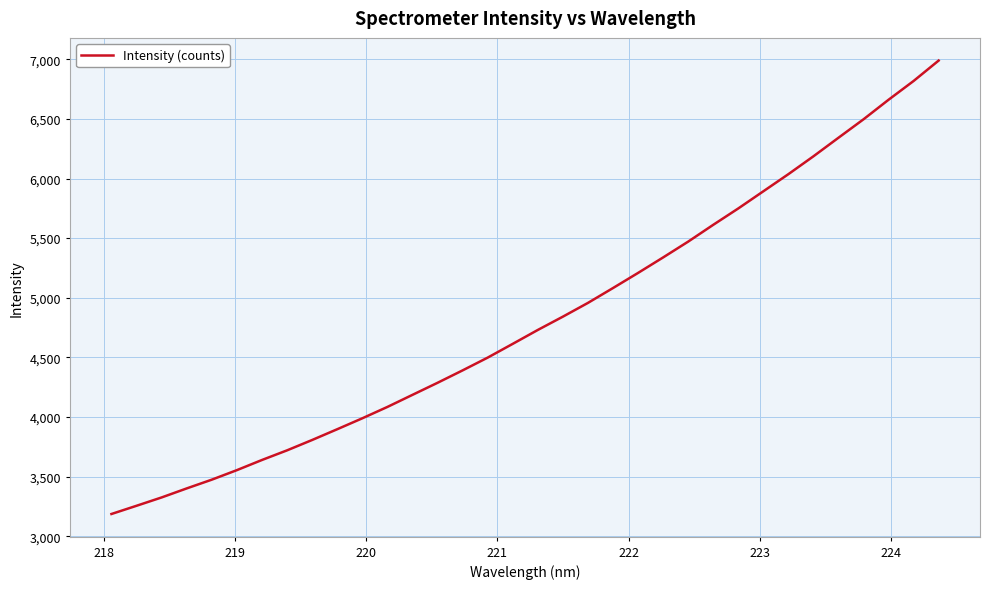

What is the difference between the maximum and minimum values?

3803.2